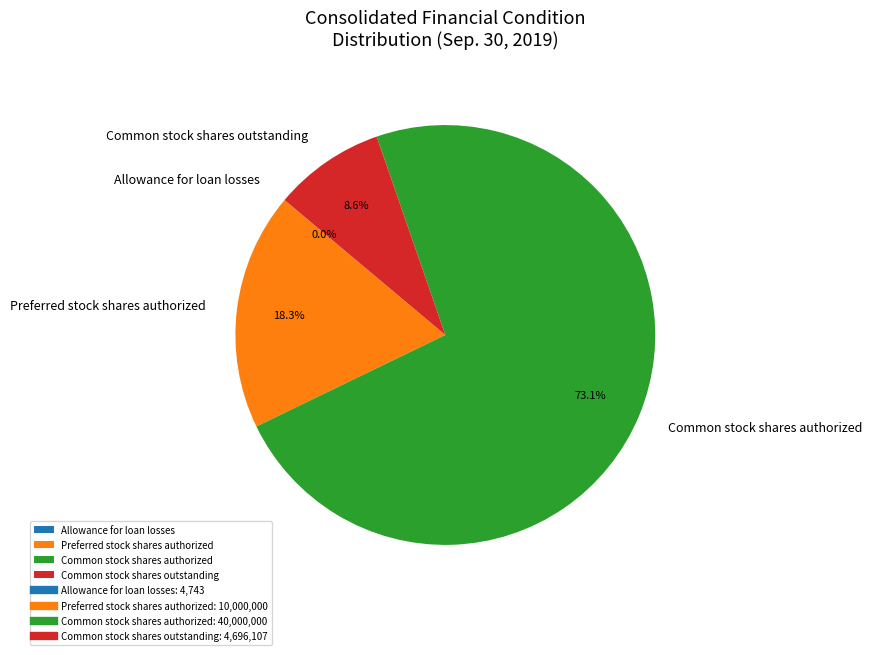

Approximately how many times larger is the value at Preferred stock shares authorized compared to Common stock shares outstanding?

2.1